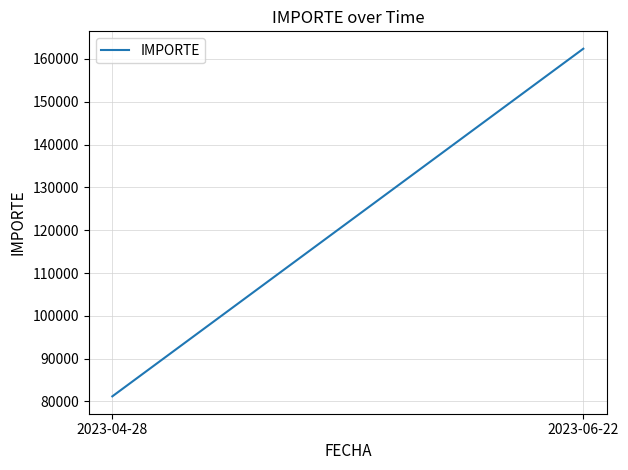

What is the minimum value shown in the chart?

81200